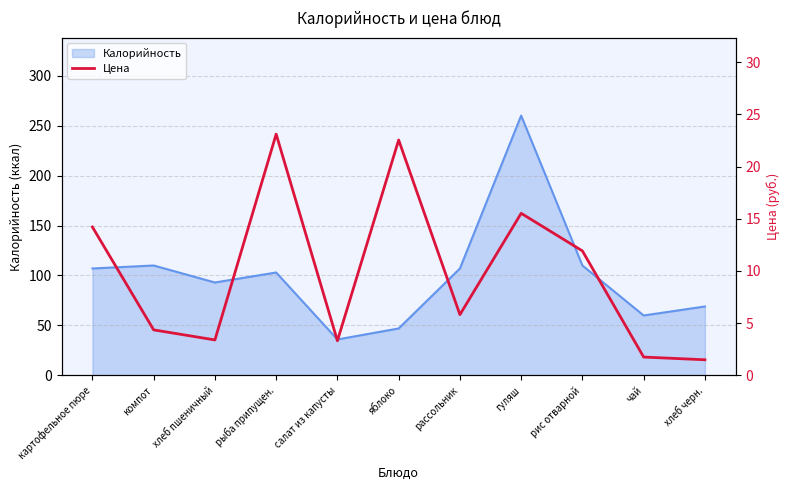

Reading left to right, what are all the values shown in this chart?

картофельное пюре=14.2	компот=4.4	хлеб пшеничный=3.4	рыба припущен.=23.1	салат из капусты=3.3	яблоко=22.5	рассольник=5.8	гуляш=15.5	рис отварной=11.9	чай=1.8	хлеб черн.=1.5